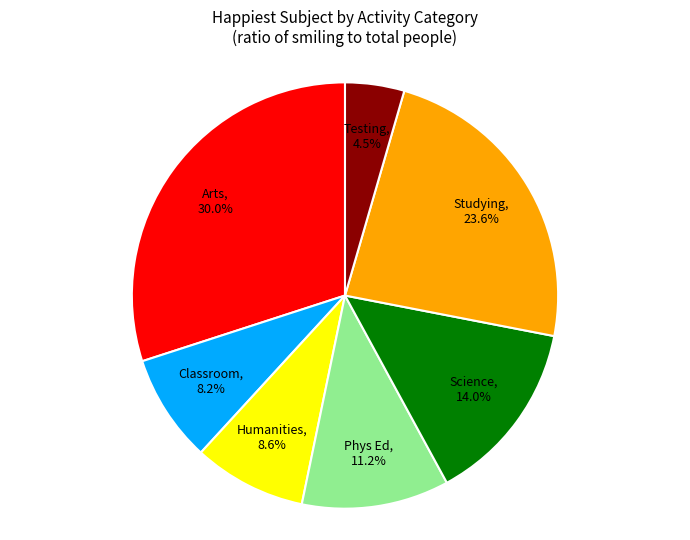

Is there a majority slice in this chart?

No